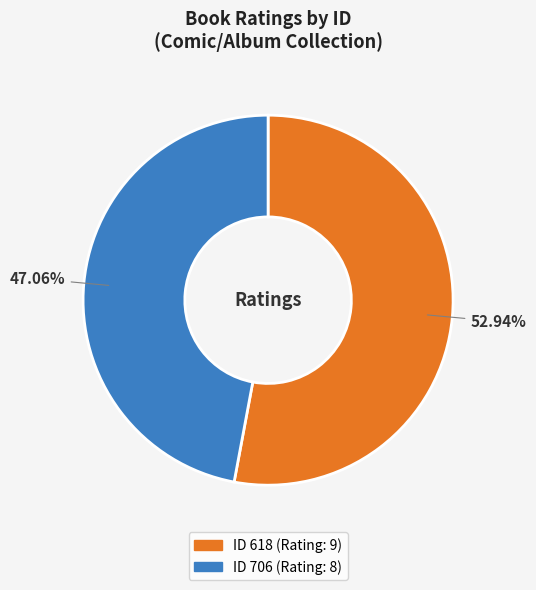

Is there any slice that represents more than half of the pie?

Yes